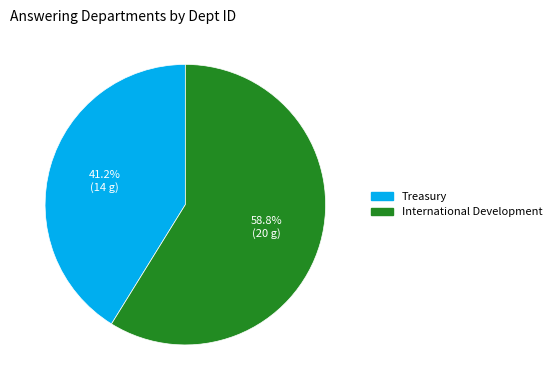

Between Treasury and International Development, which is larger?

International Development